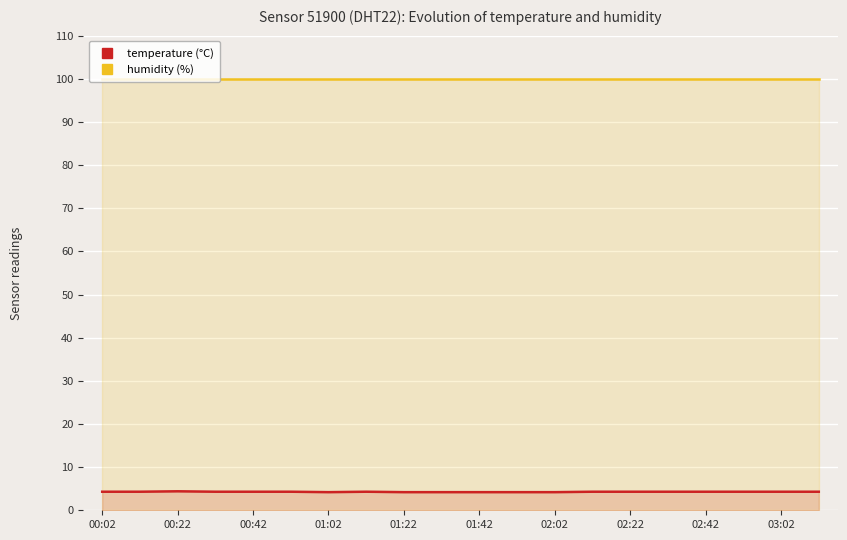

Which label corresponds to the largest value in the chart?

00:02